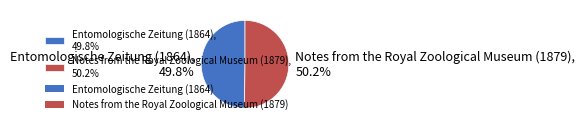

To the nearest percent, what is the combined percentage of Notes from the Royal Zoological Museum (1879) and Entomologische Zeitung (1864)?

100%